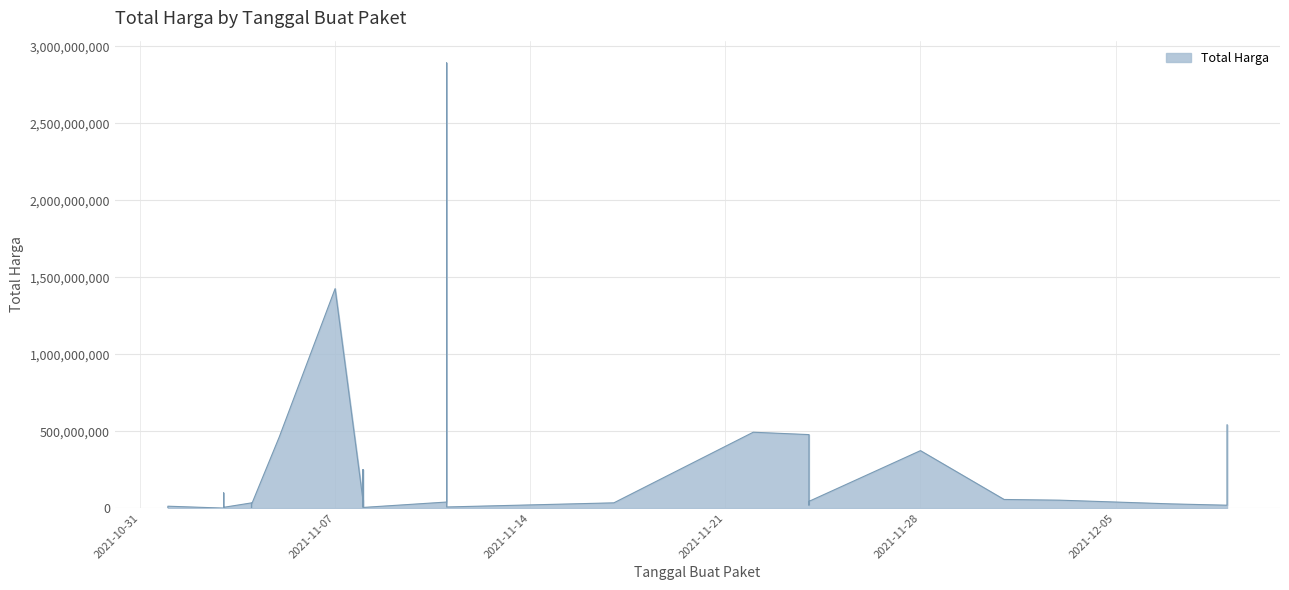

What is the sum of all values?

7518497085